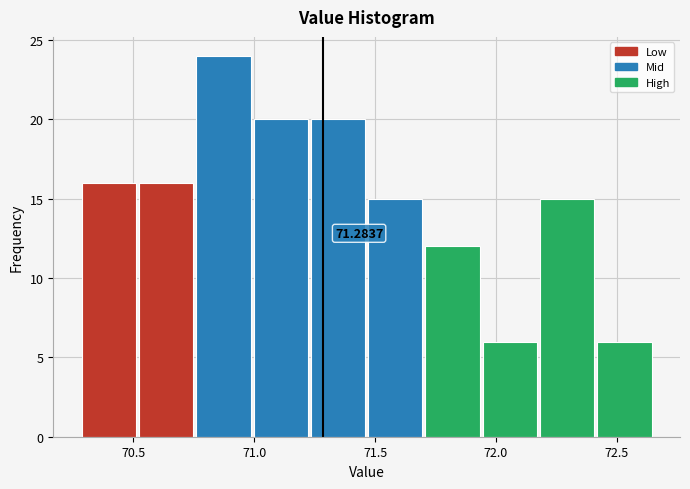

Over which range of the x-axis is the bar tallest?

70.75 to 71.00